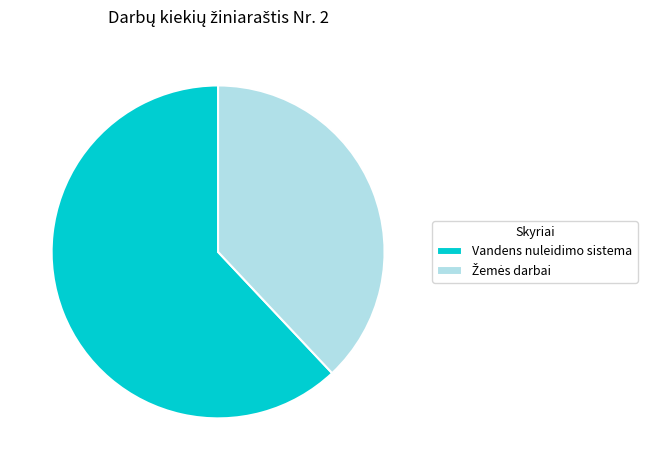

How many segments does this pie chart have?

2